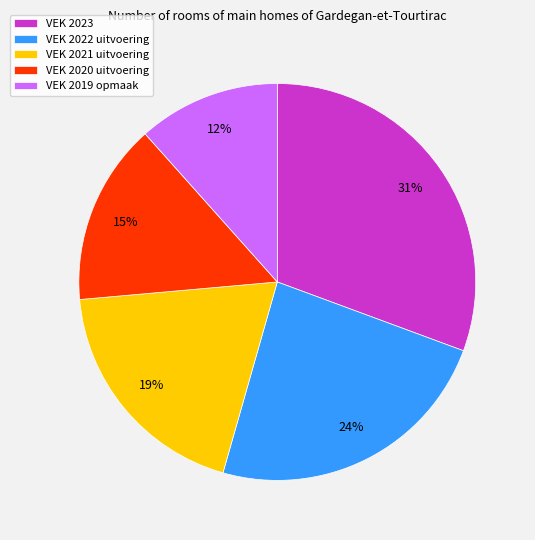

To the nearest percent, what is the average slice percentage?

20%